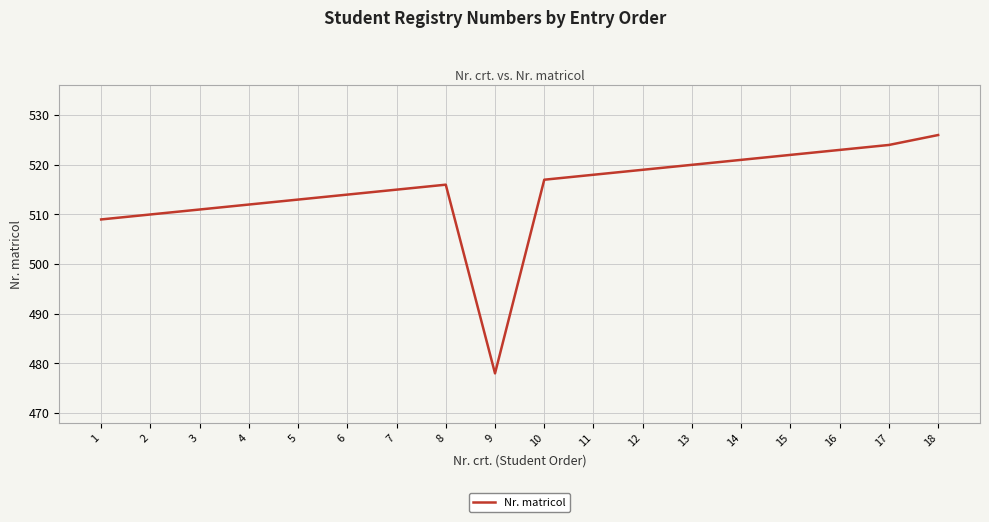

What is the change in value from 5 to 8?

+3